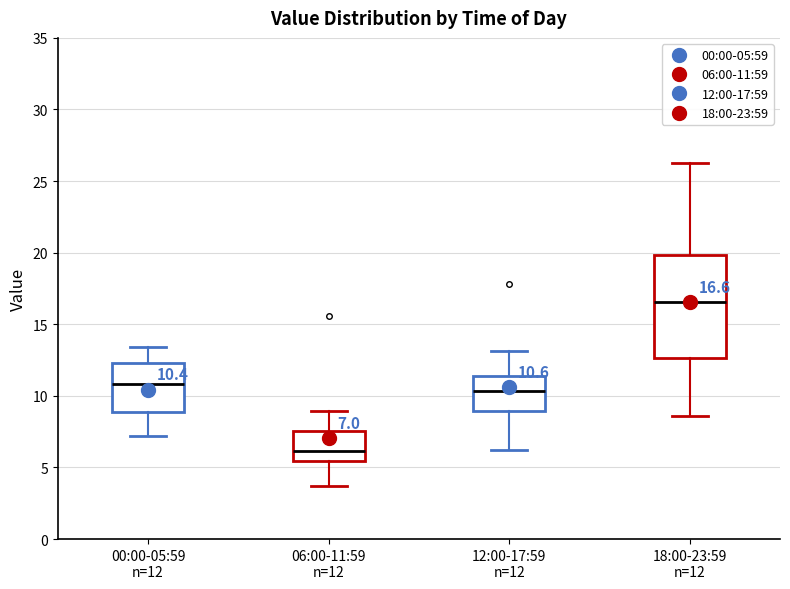

Which box has the highest median line?

18:00-23:59 n=12